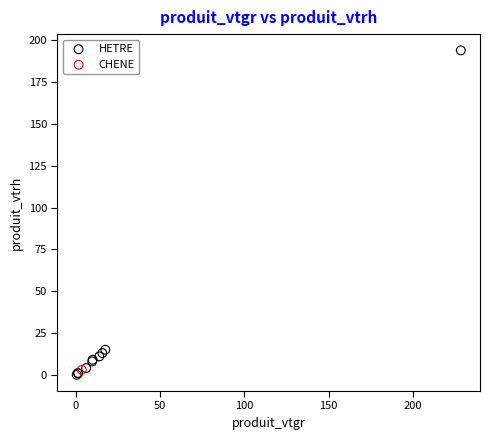

What are all the series names shown in the legend?

HETRE, CHENE